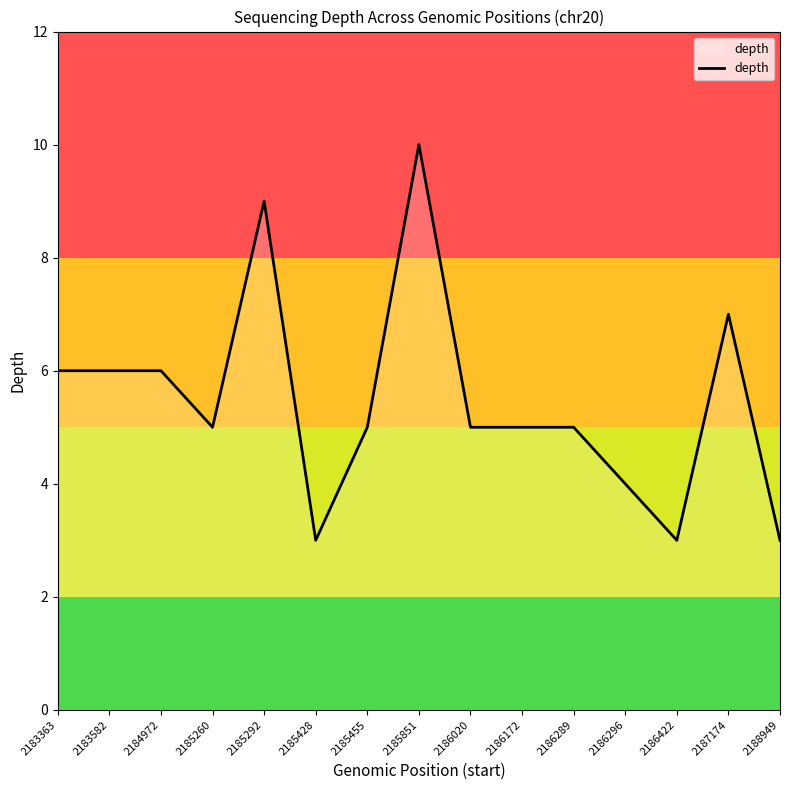

Which has a higher value, 2186296 or 2186422?

2186296